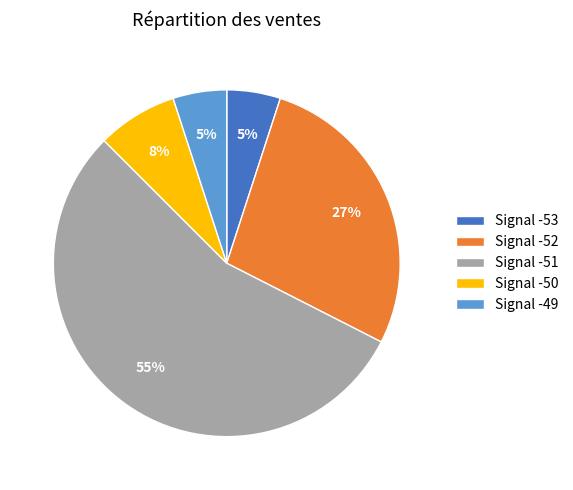

To the nearest percent, what portion does Signal -49 represent?

5%